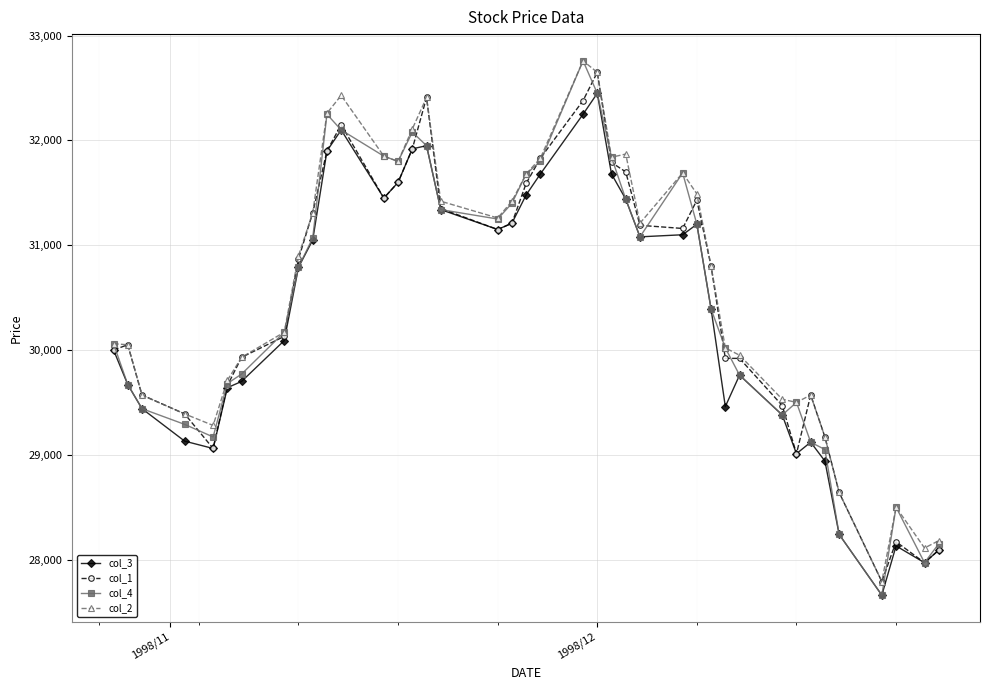

Which series has the widest spread of values?

col_4